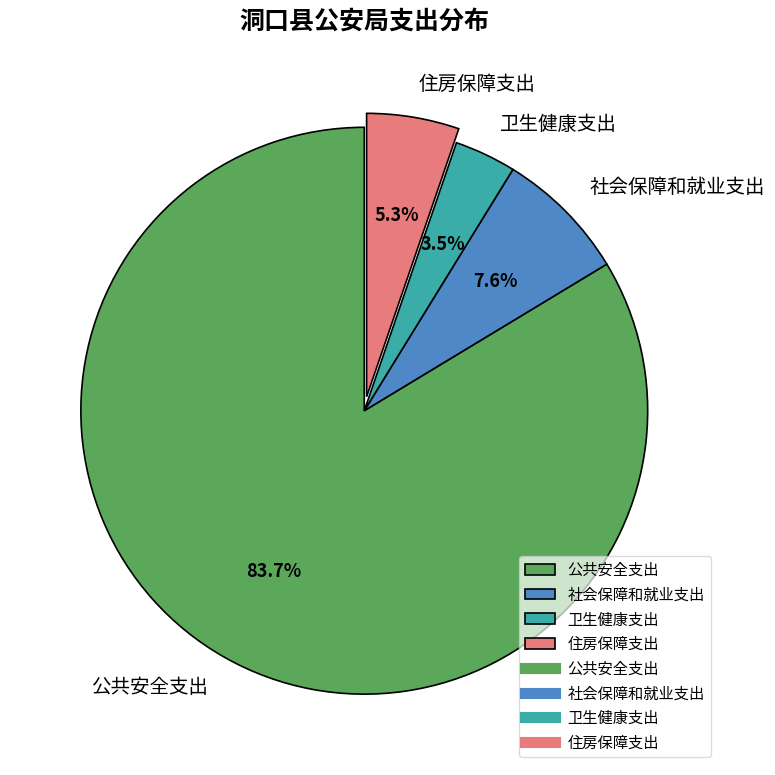

Count the number of slices in the pie.

4